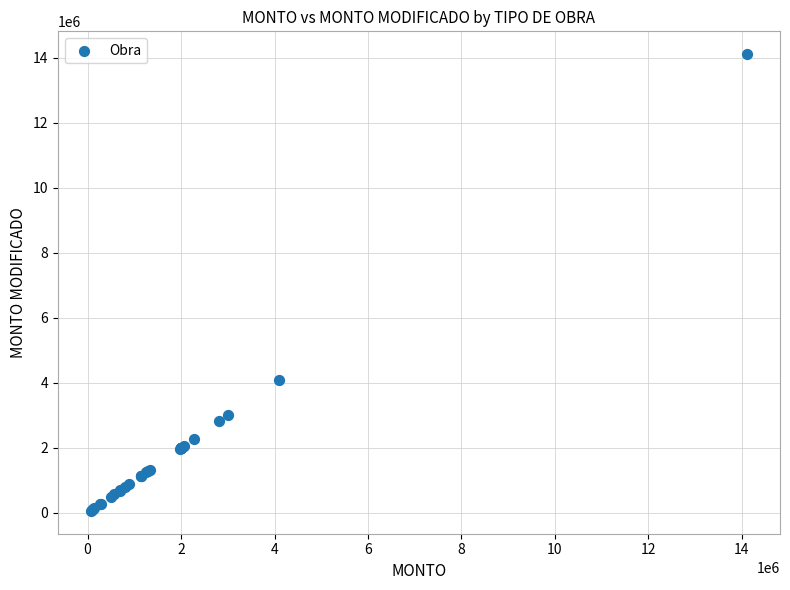

What Y value in the scatter plot is closest to 7089124?

4091510.5